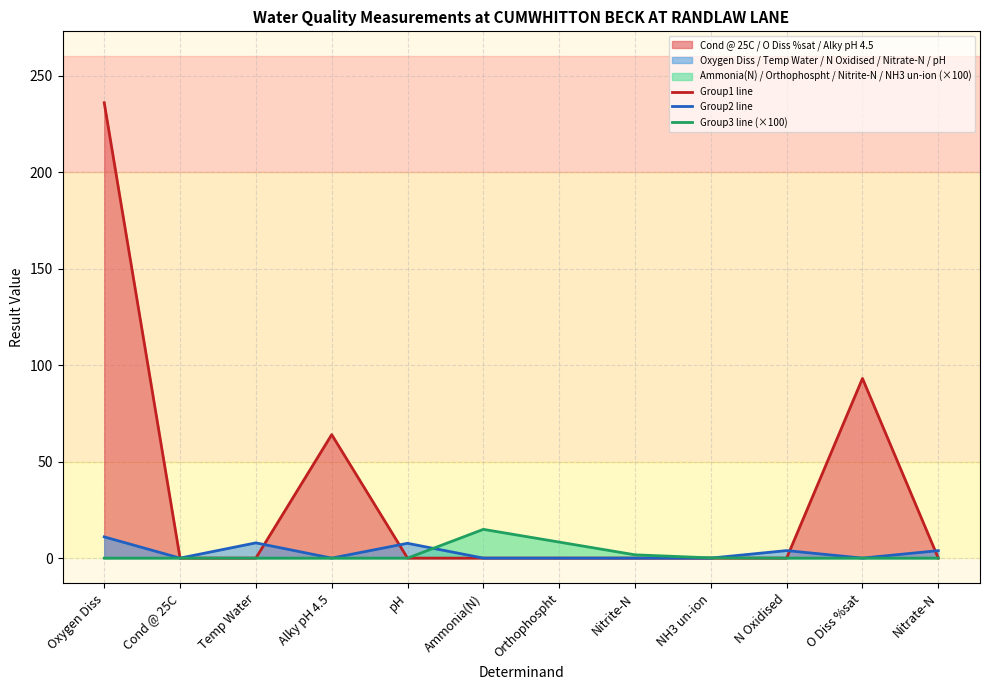

How many intersections are there between Group2 line and Group1 line?

4